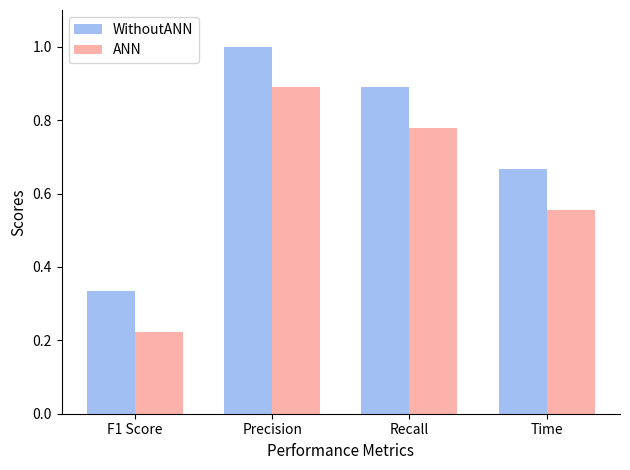

Is it true that WithoutANN equals 1.0 at Precision?

True